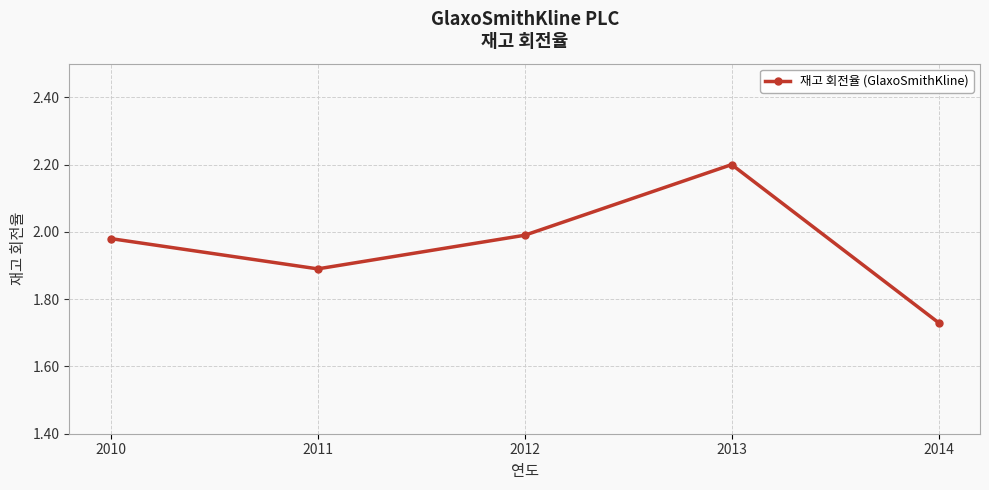

What is the value of the 2nd point from the left?

1.9